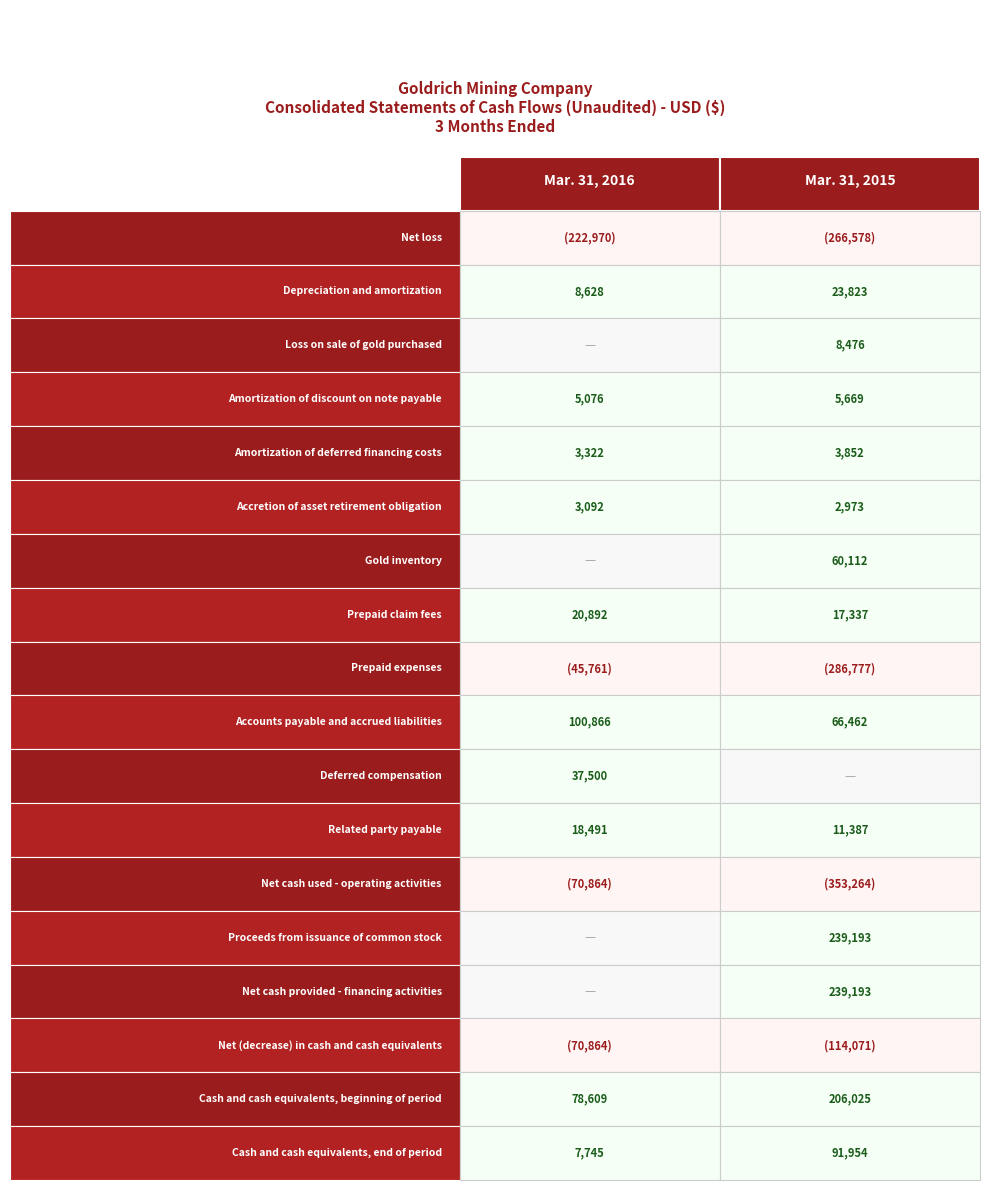

Reading left to right, transcribe all the data shown in this chart.

Mar. 31, 2016: 0=-222970	1=8628	2=0	3=5076	4=3322	5=3092	6=0	7=20892	8=-45761	9=100866	10=37500	11=18491	12=-70864	13=0	14=0	15=-70864	16=78609	17=7745
Mar. 31, 2015: 0=-266578	1=23823	2=8476	3=5669	4=3852	5=2973	6=60112	7=17337	8=-286777	9=66462	10=0	11=11387	12=-353264	13=239193	14=239193	15=-114071	16=206025	17=91954